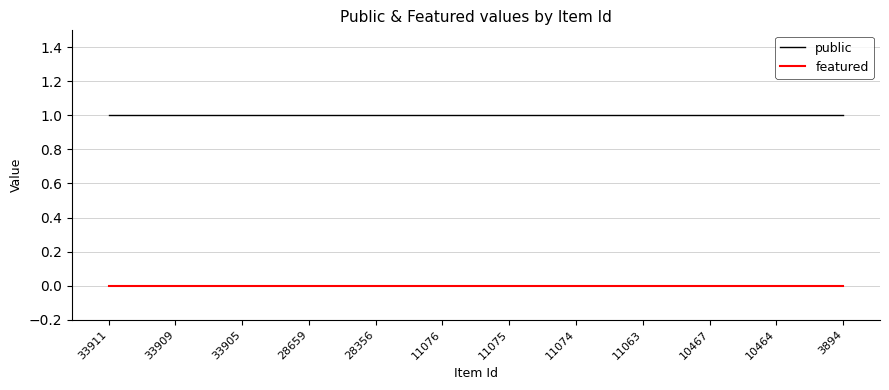

True or false: featured has a value of 0 at 11075.

True